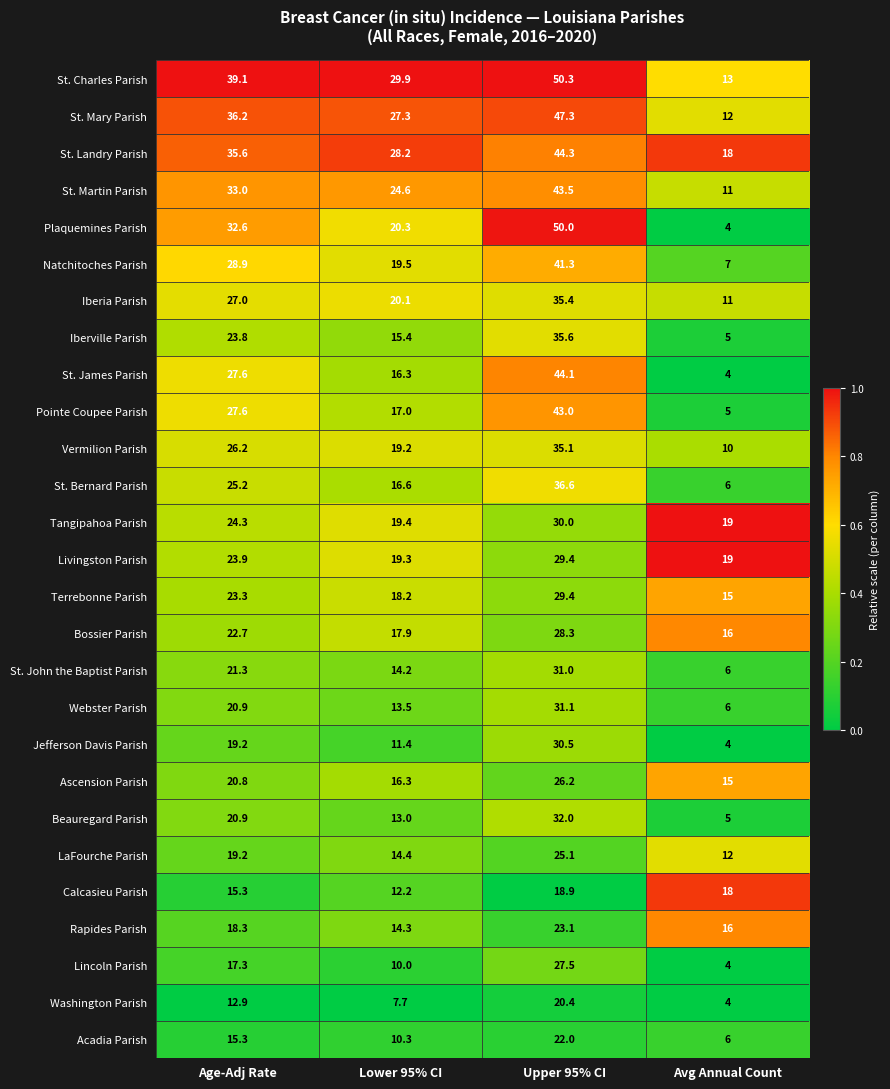

What is the average value of the St. James Parish series?

23.0